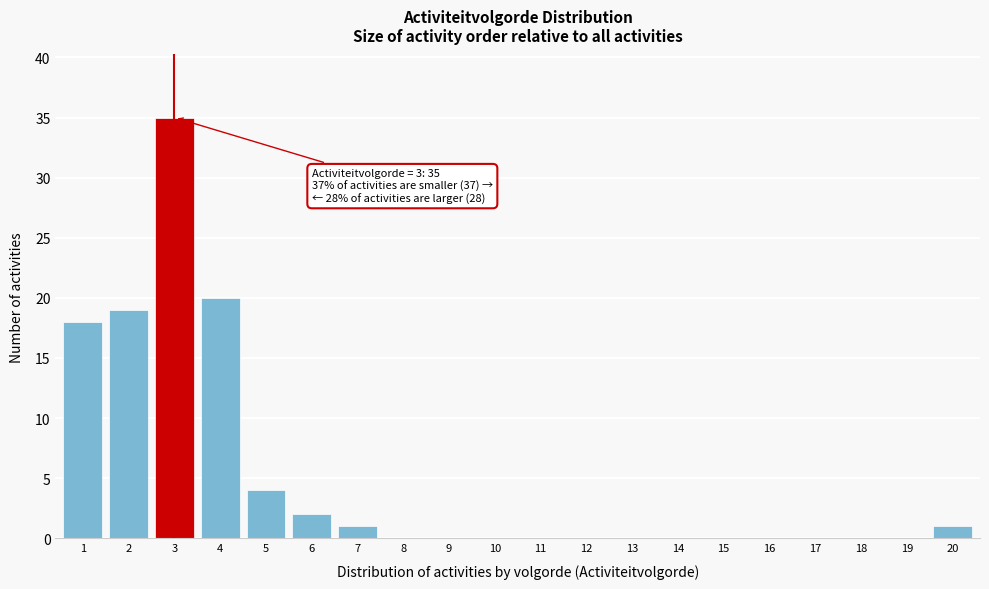

Reading left to right, what are all the values shown in this chart?

1=18	2=19	3=35	4=20	5=4	6=2	7=1	8=0	9=0	10=0	11=0	12=0	13=0	14=0	15=0	16=0	17=0	18=0	19=0	20=1